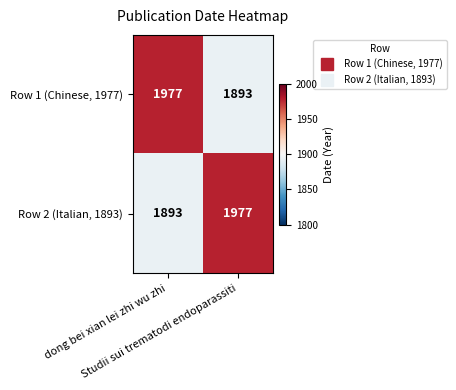

What is the difference between the maximum and minimum values in the Row 2 (Italian, 1893) series?

84